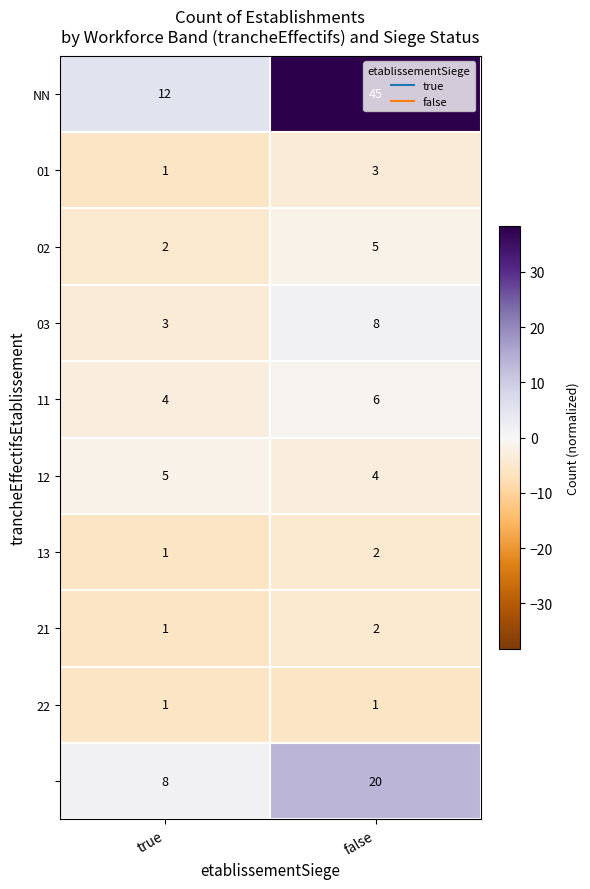

At which category does the chart reach its peak across all series?

false